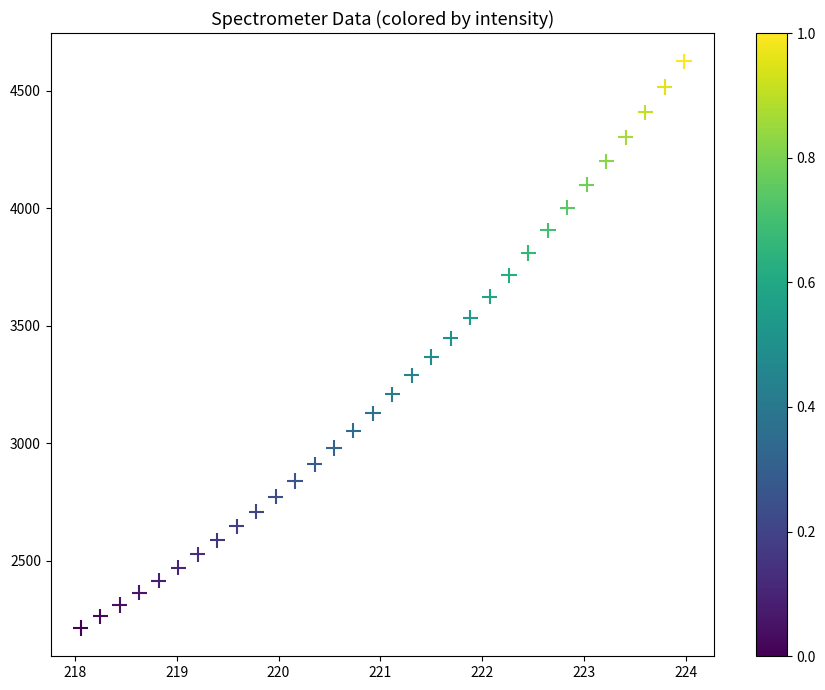

What is the range of X values (max minus min)?

5.9